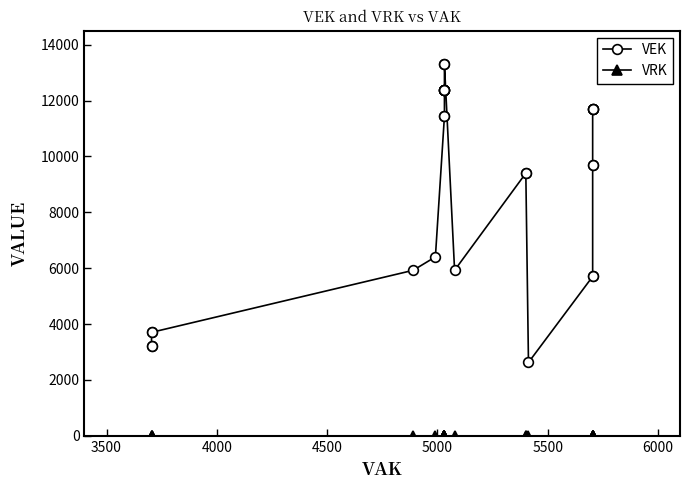

True or false: VRK and VEK intersect in this chart.

False